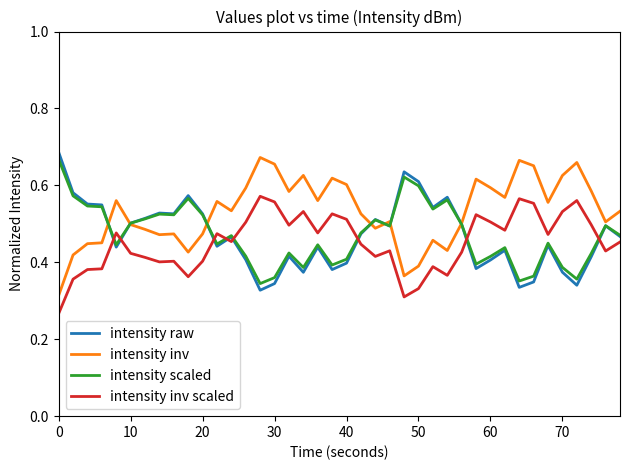

True or false: intensity inv and intensity inv scaled cross at least once.

False